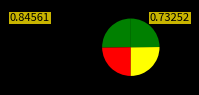

How many slices are in this pie chart?

4